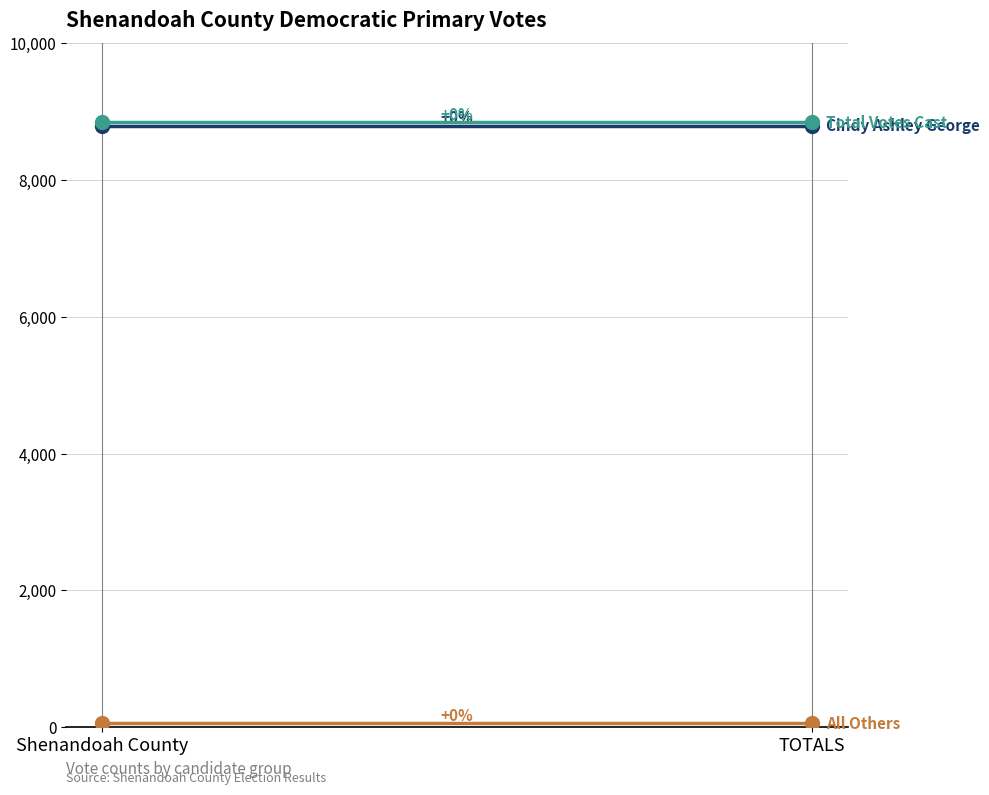

Reading left to right, transcribe all the data shown in this chart.

Cindy Ashley George: Shenandoah County=8790	TOTALS=8790
All Others: Shenandoah County=56	TOTALS=56
Total Votes Cast: Shenandoah County=8846	TOTALS=8846